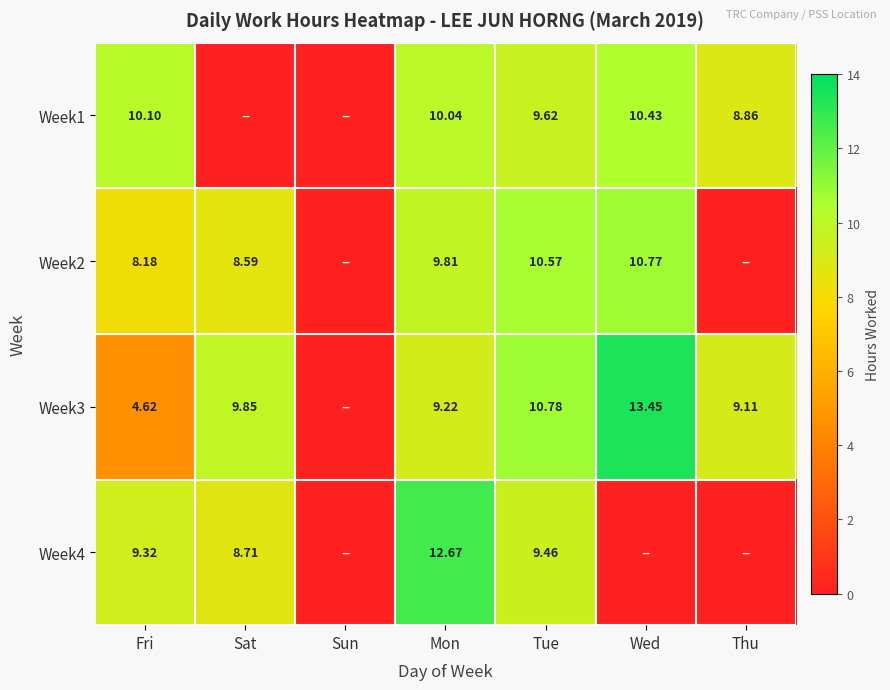

True or false: Week1 has a value of 10.1 at Fri.

True